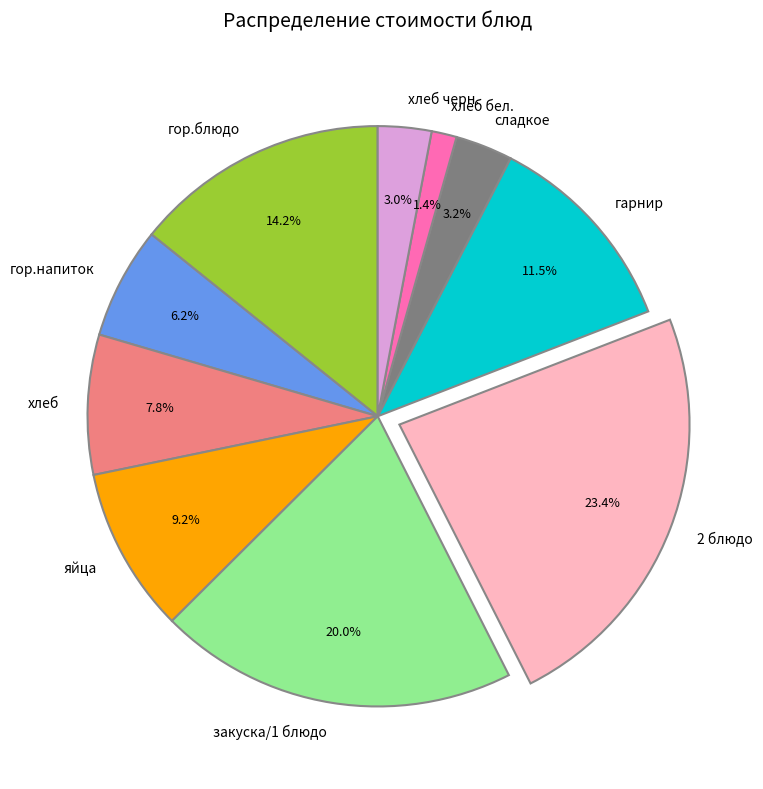

How many slices are in this pie chart?

10